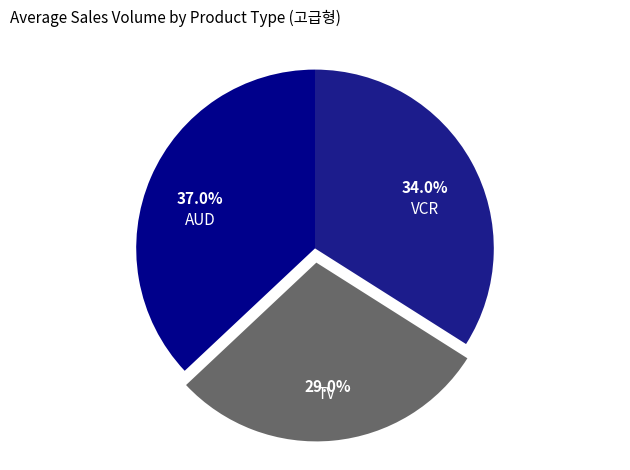

To the nearest percent, what portion does VCR represent?

34%